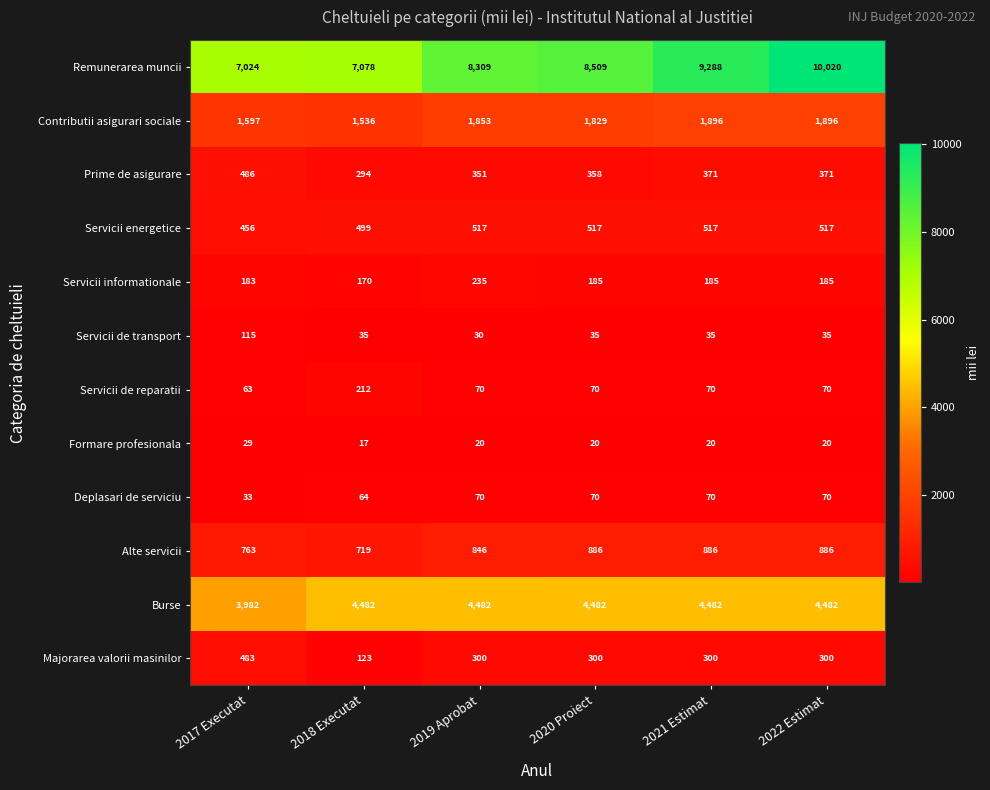

True or false: Burse has a value of 4482 at 2022 Estimat.

True